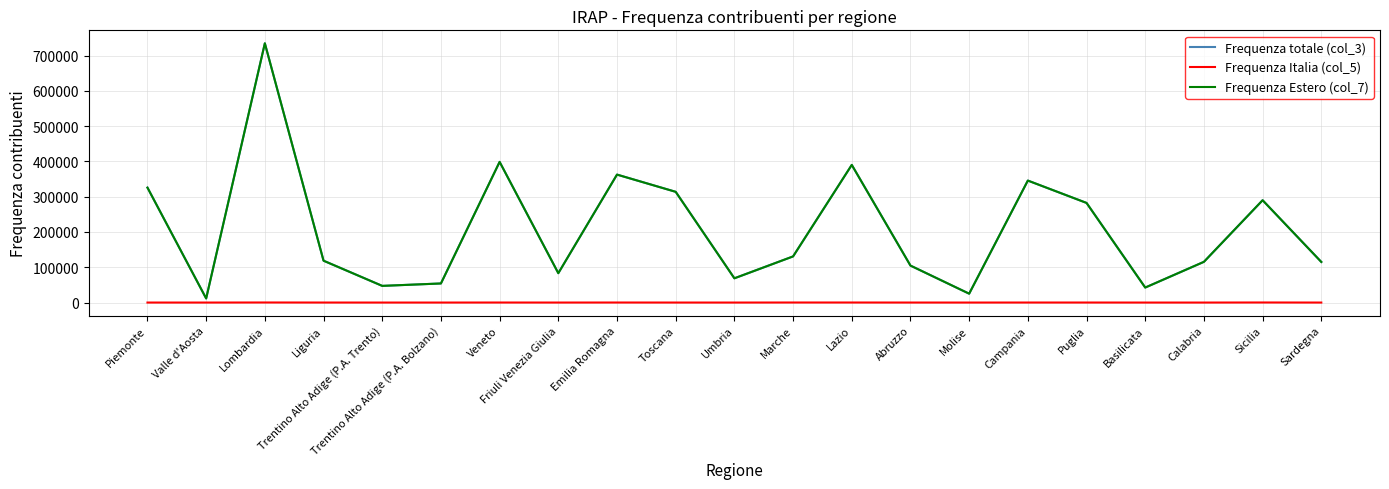

At which category does Frequenza Estero (col_7) reach its first local peak?

Lombardia